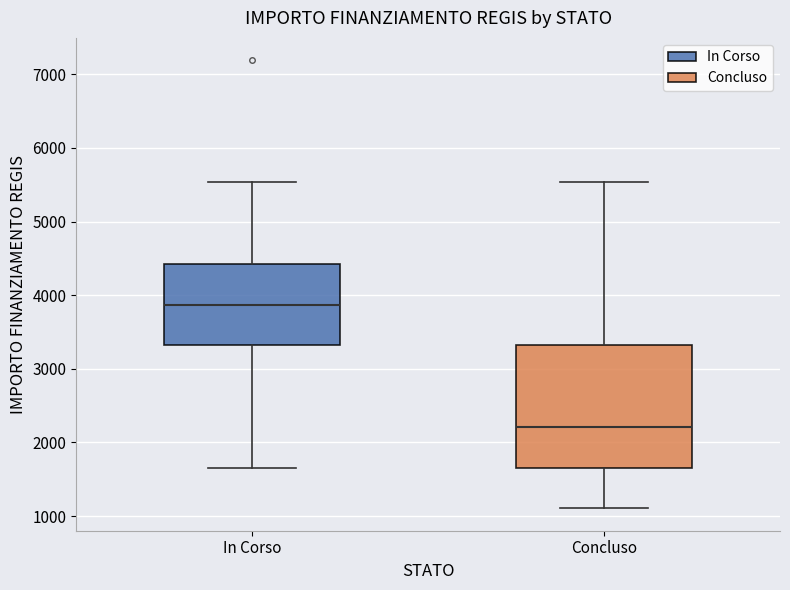

Reading left to right, transcribe this box plot: for each box, give where its median line is, the range the box spans, and where its two whiskers end, as read against the y-axis. The values are not printed on the chart, so give them approximately, as read against the axis.

In Corso: median 3900, box 3300 to 4400, whiskers 1700 to 5500
Concluso: median 2200, box 1700 to 3300, whiskers 1100 to 5500